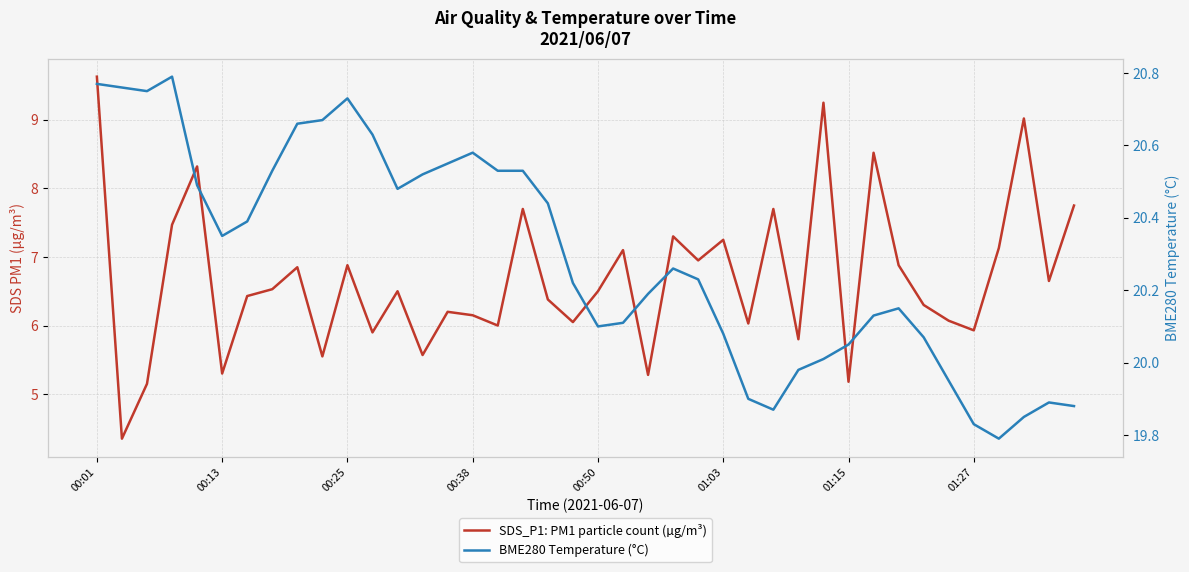

What is the spread (max minus min) of values at 18?

14.1